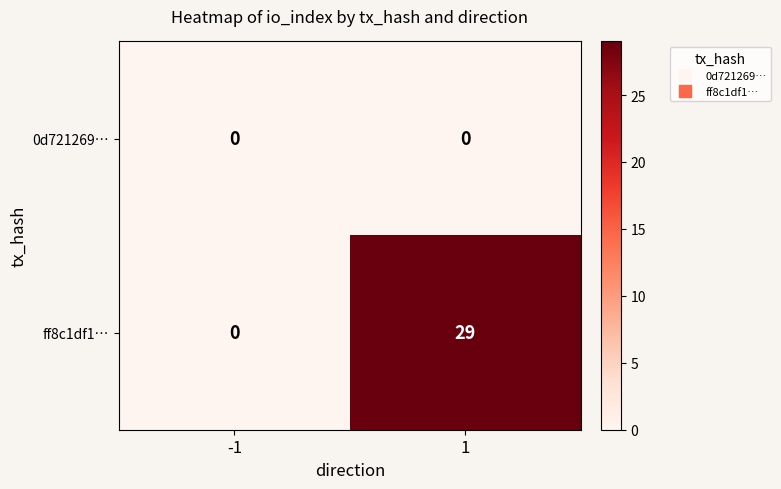

Which category has the highest value across all series?

1